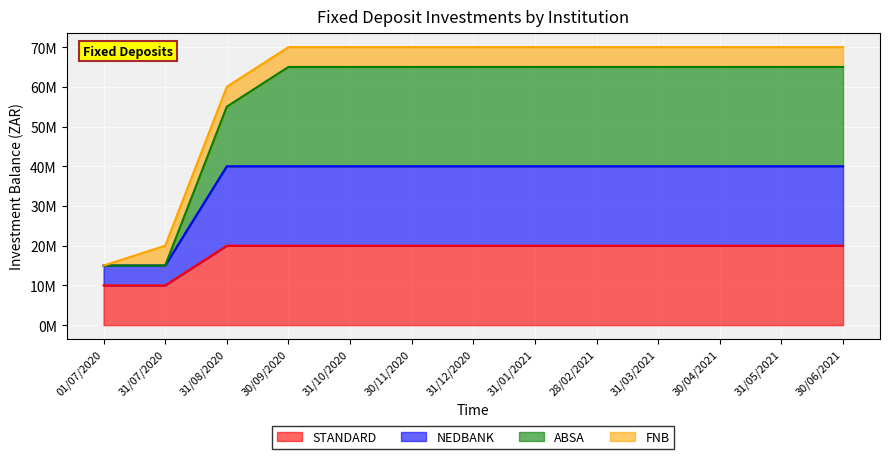

What is the label of the 2nd point from the right?

31/05/2021